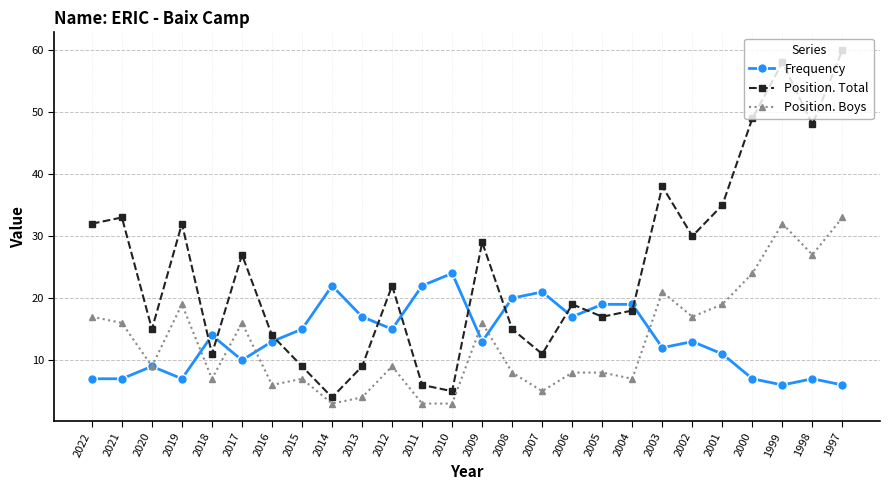

True or false: Position. Boys has more than 1 interior local peaks.

True